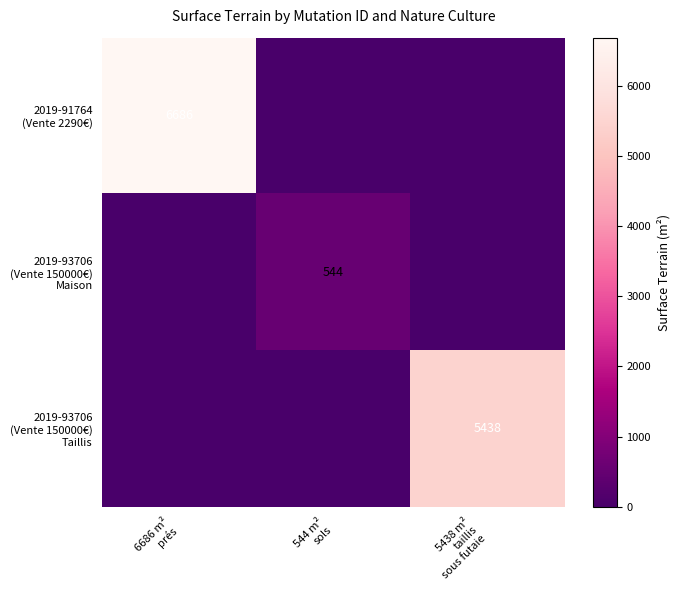

Which series has the largest total across all categories?

2019-91764 (Vente 2290€)